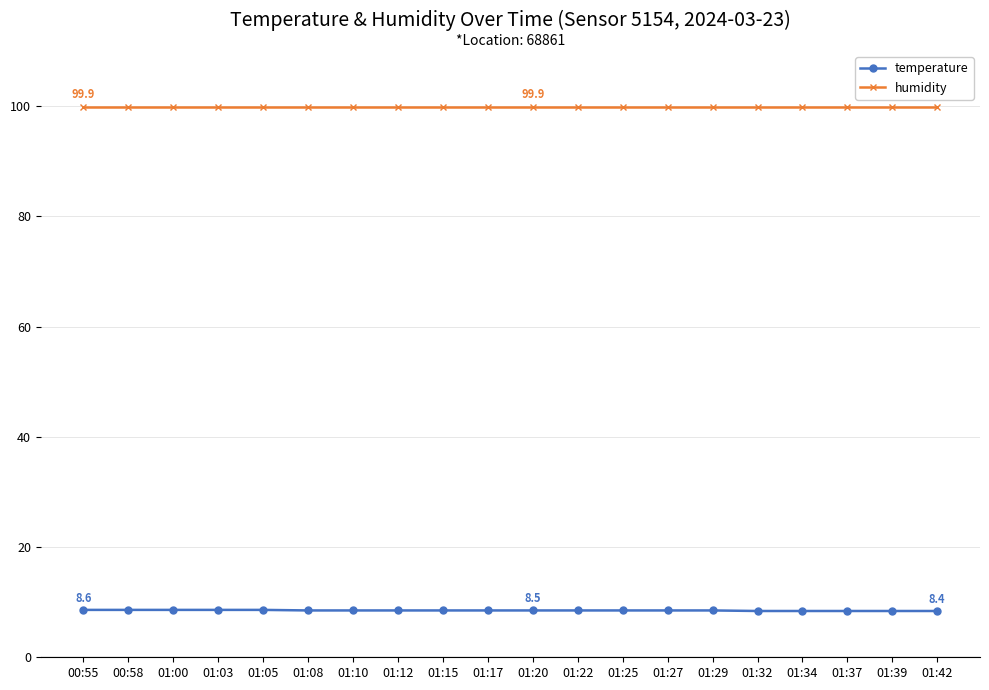

True or false: humidity and temperature intersect in this chart.

False